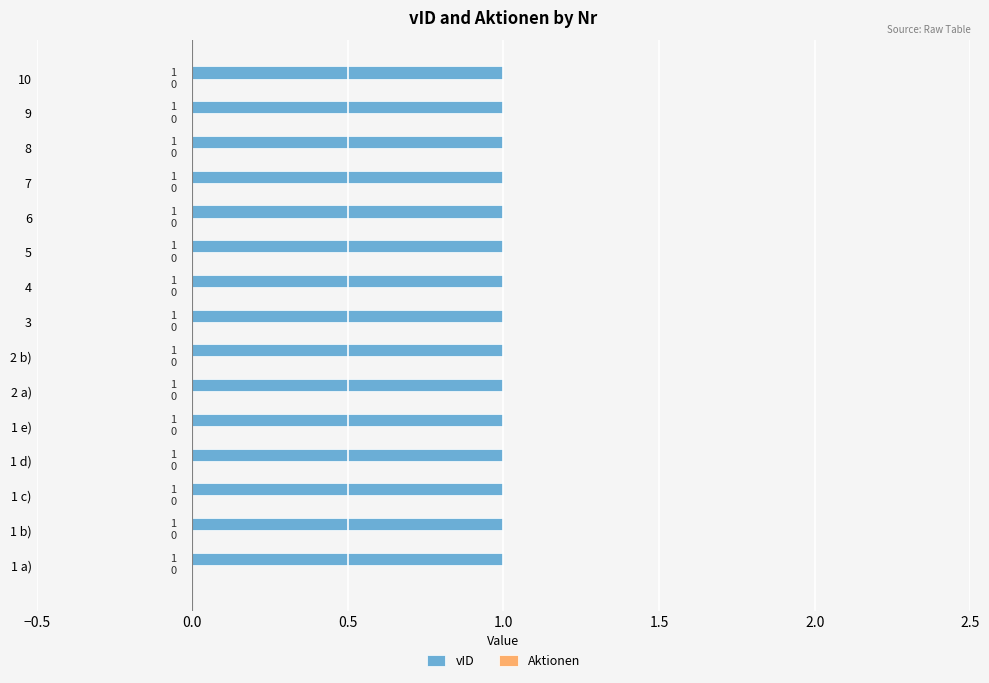

Is it true that Aktionen equals 1.4 at 2.5?

False